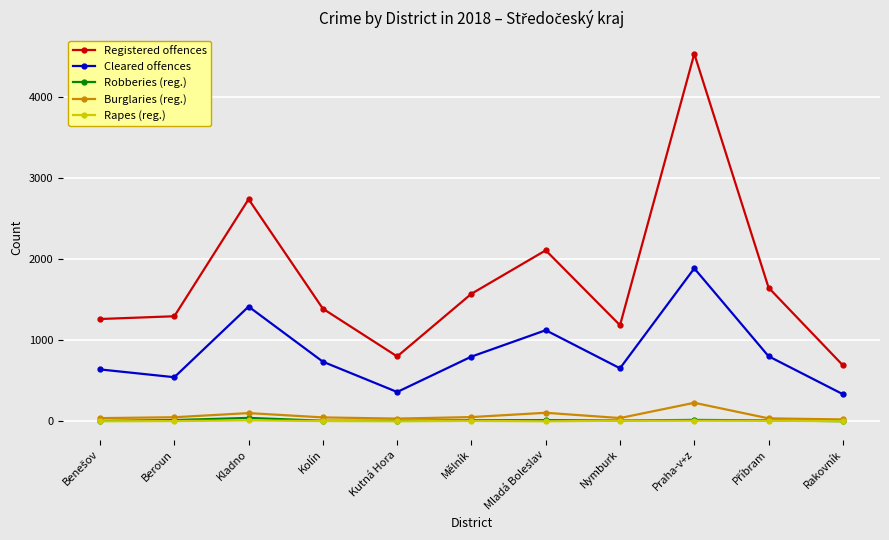

True or false: Registered offences and Burglaries (reg.) cross at least once.

False